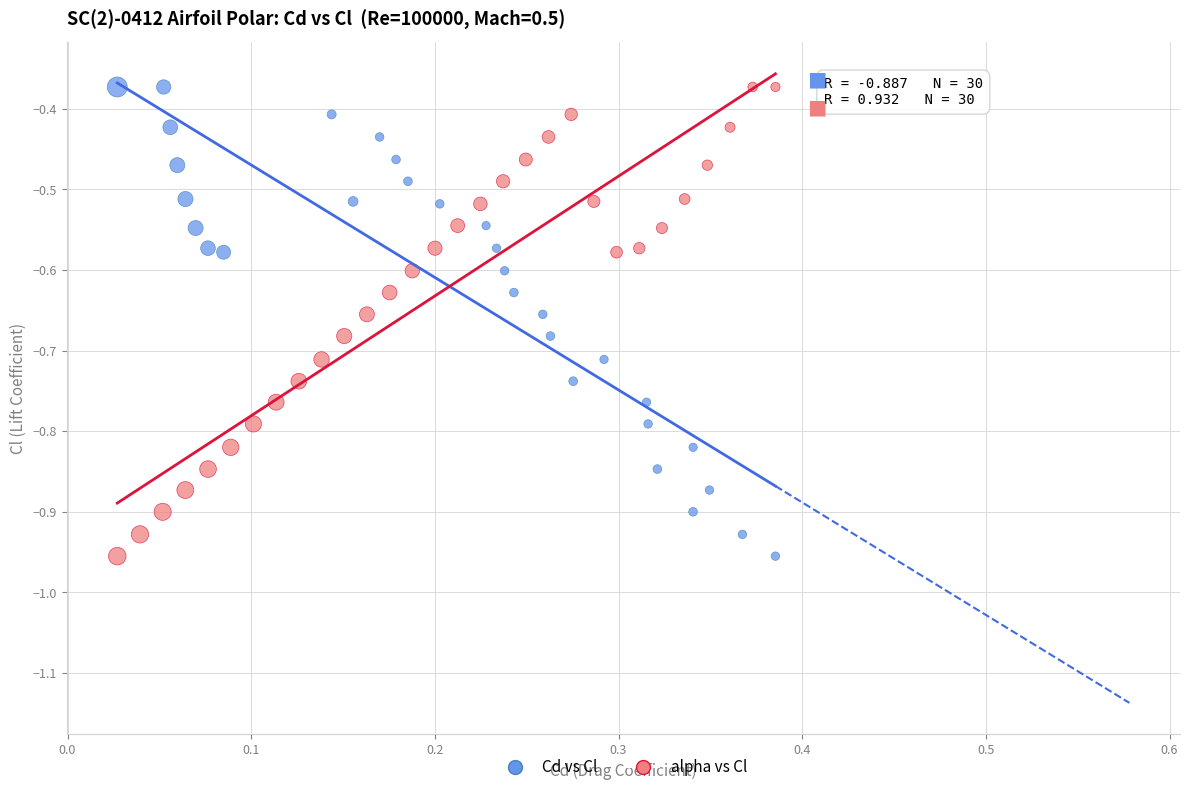

What are all the series names shown in the legend?

Cd vs Cl, alpha vs Cl